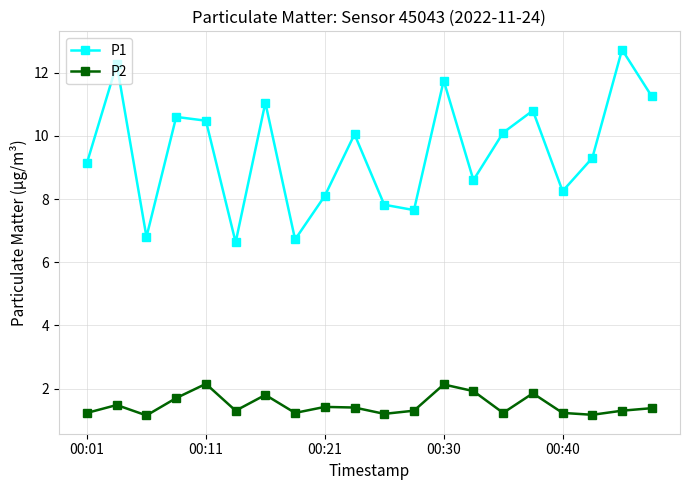

Which series has the widest spread of values?

P1